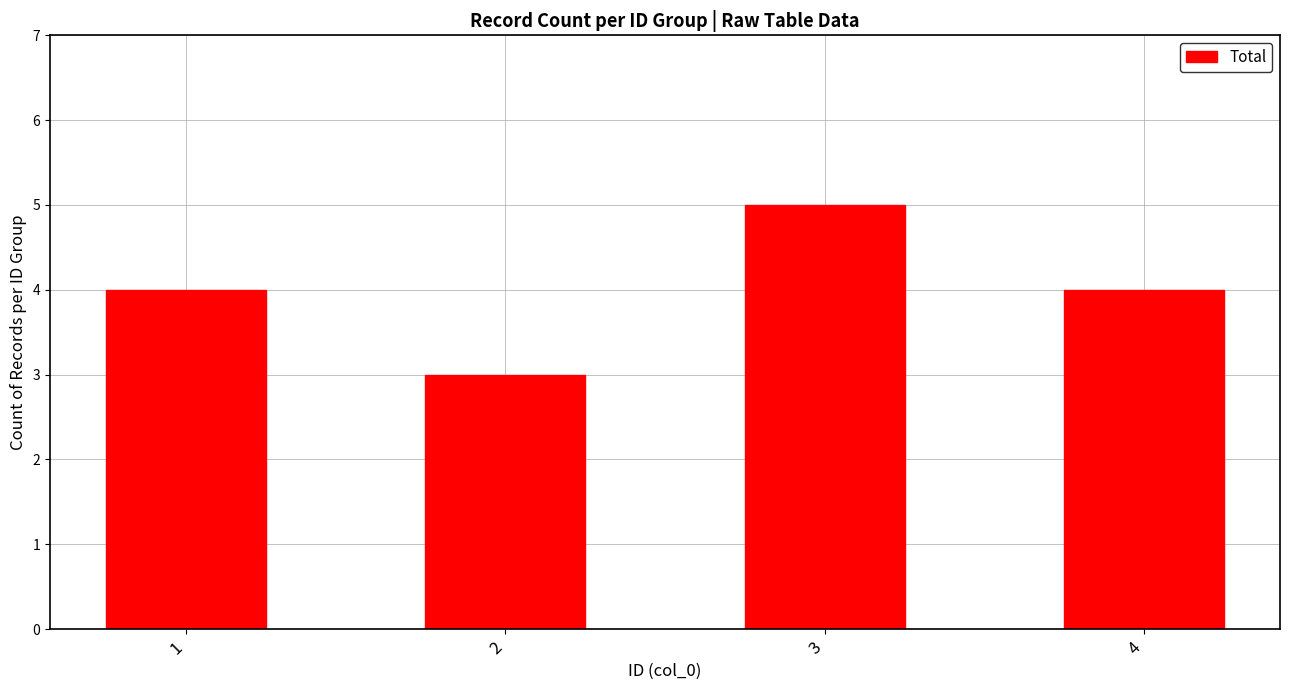

Read the value at 2.

3